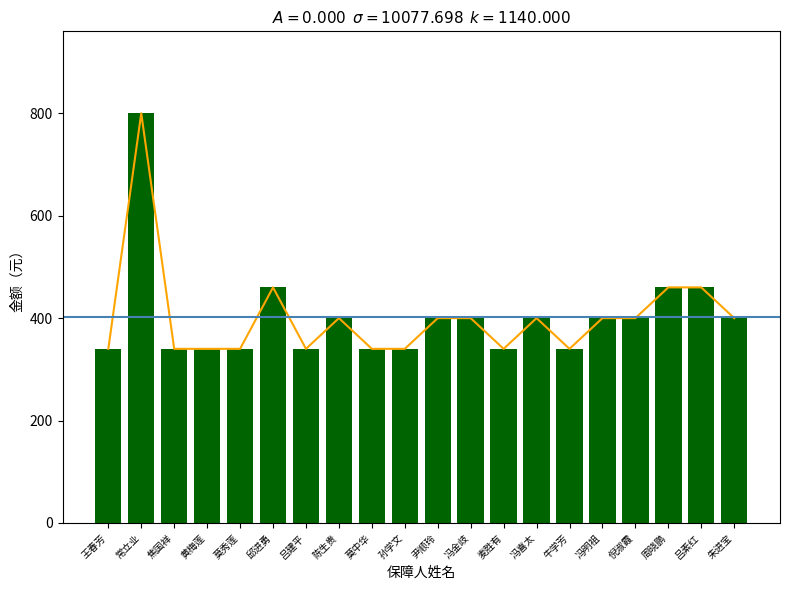

What is the smallest value displayed?

340